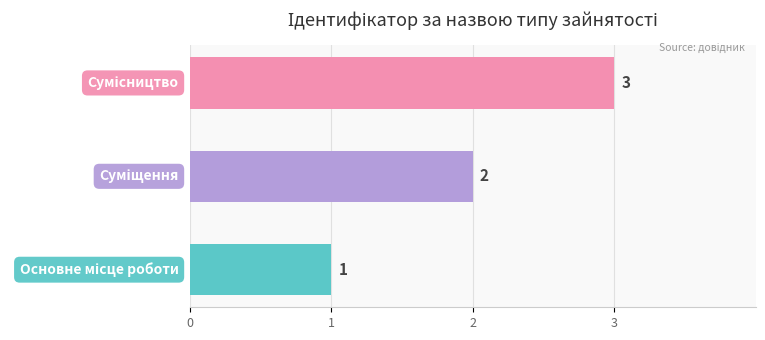

Count the values in the range 1 to 3.

3